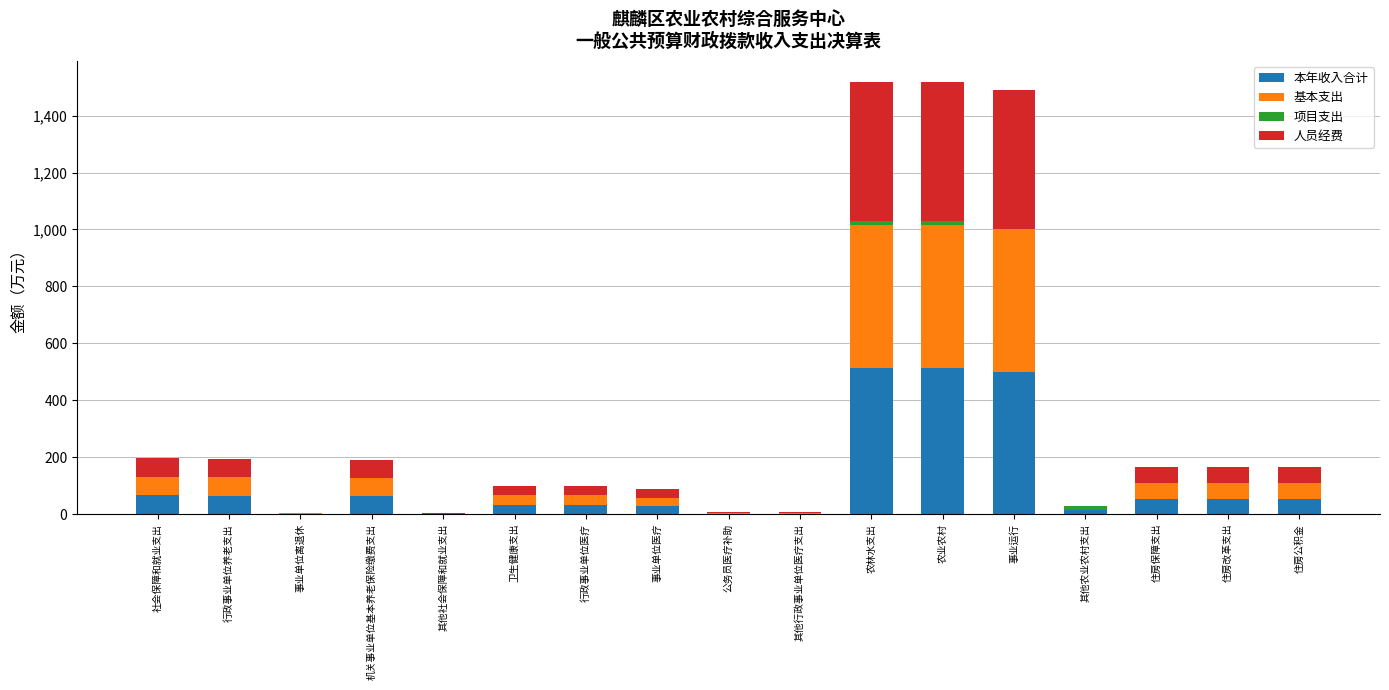

Does the chart contain stacked bars?

Yes